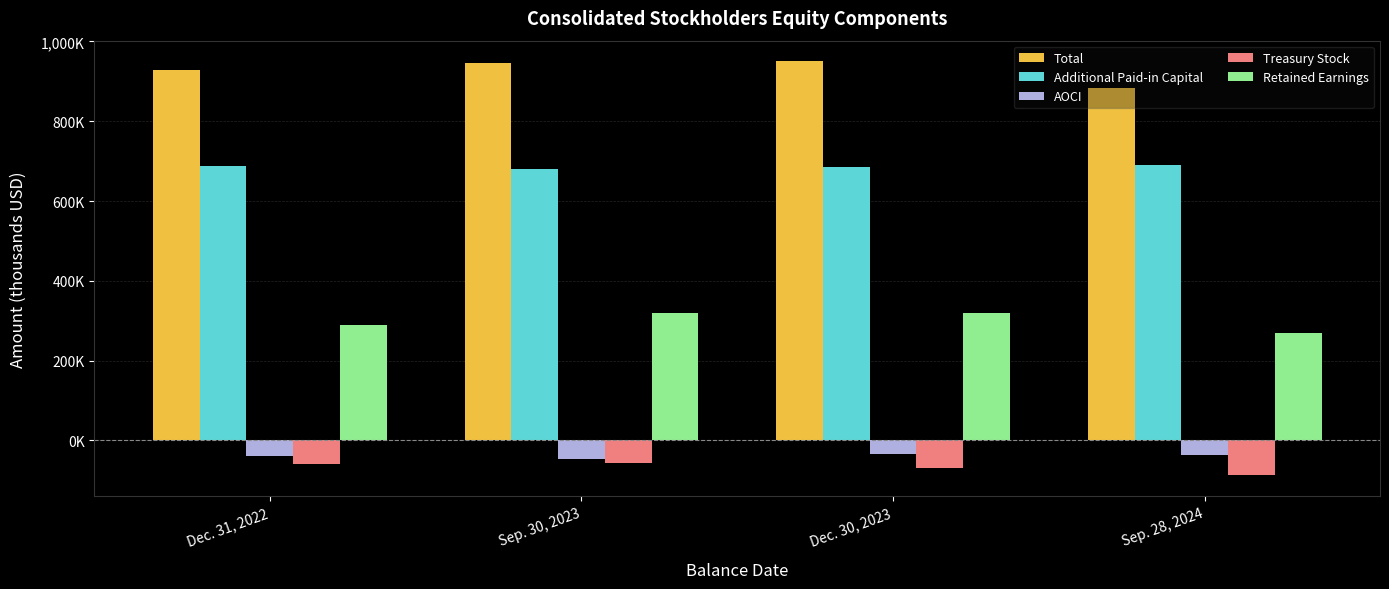

The Treasury Stock series shows -101227 at Sep. 30, 2023. True or false?

False